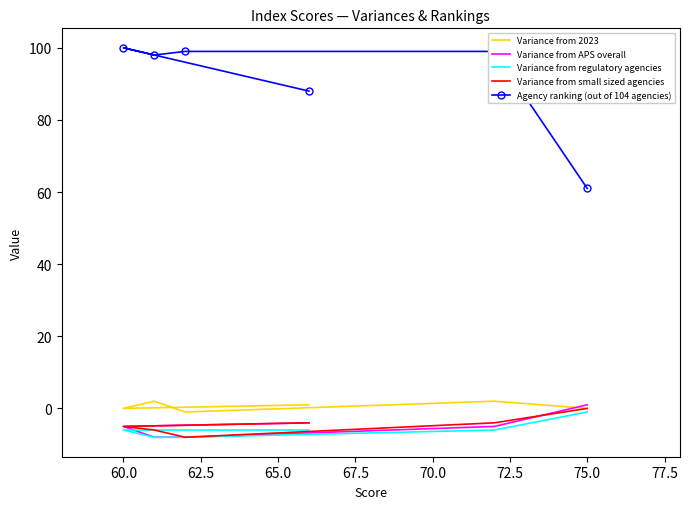

Is the value of Variance from regulatory agencies at 62.5 greater than the value of Agency ranking (out of 104 agencies) at 70.0?

No